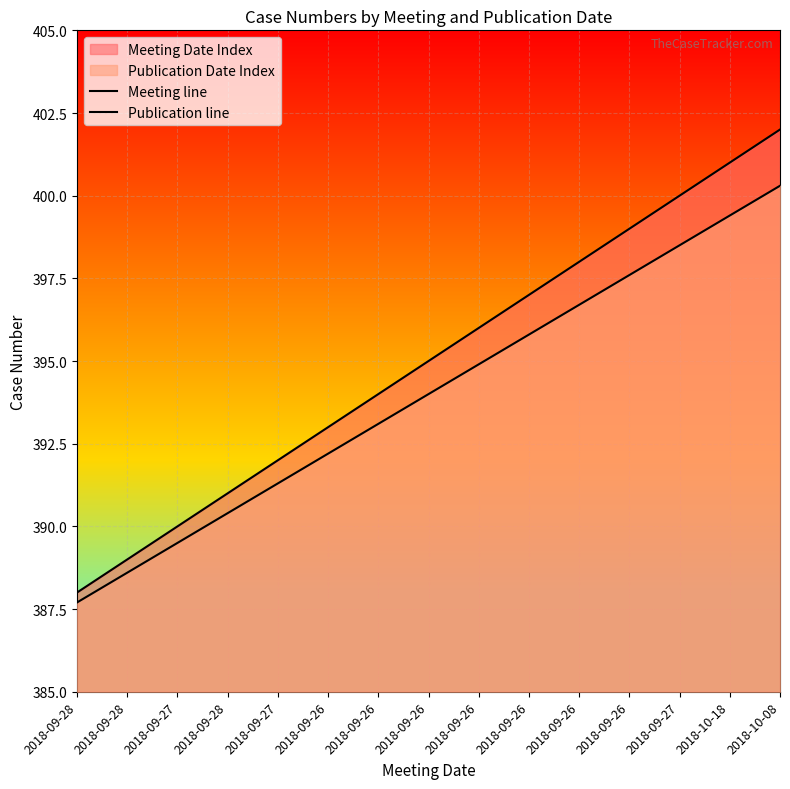

Does the chart display data point markers on the line(s)?

No